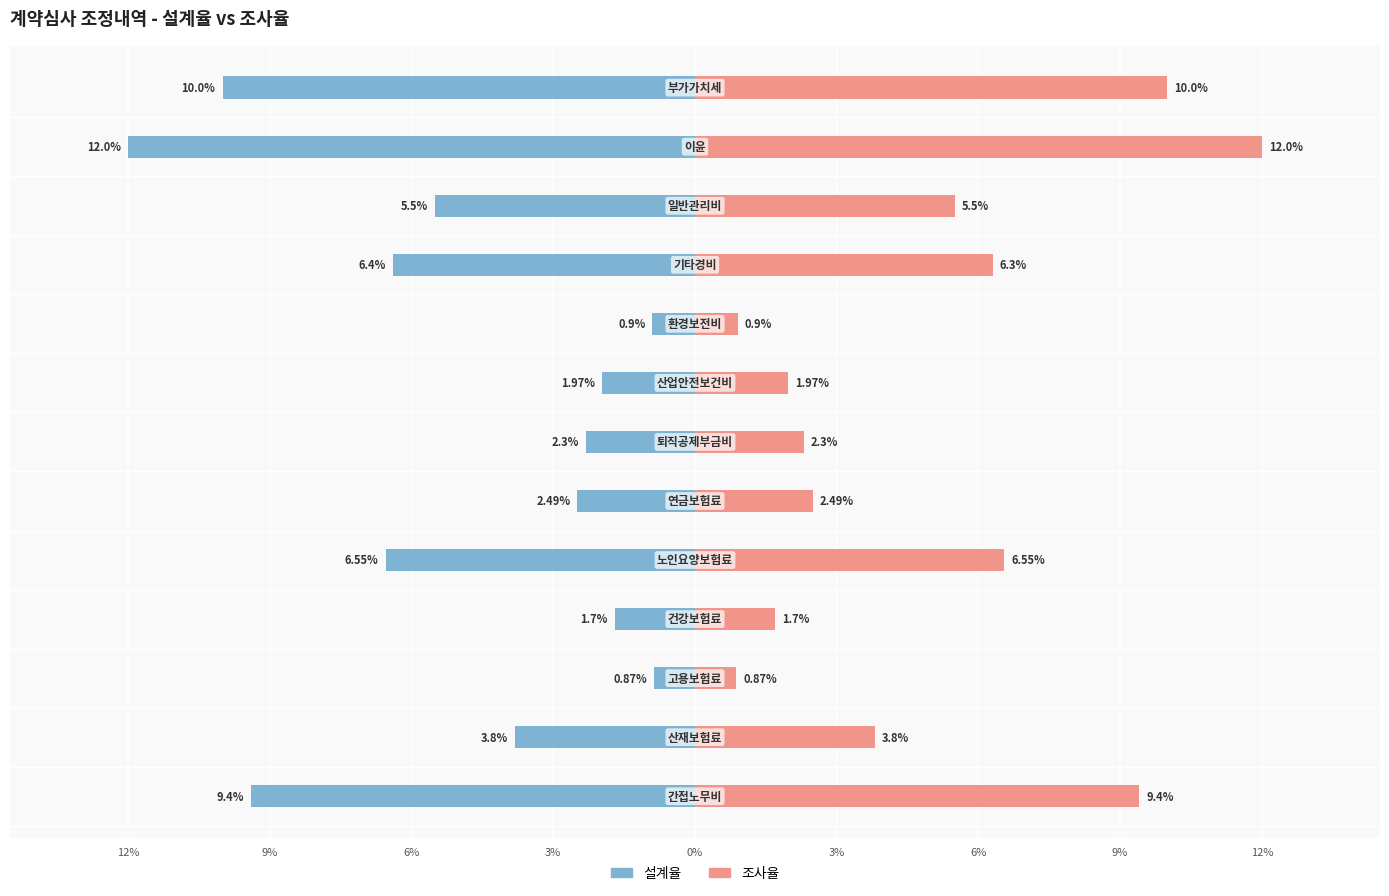

How many series are shown in this chart?

2